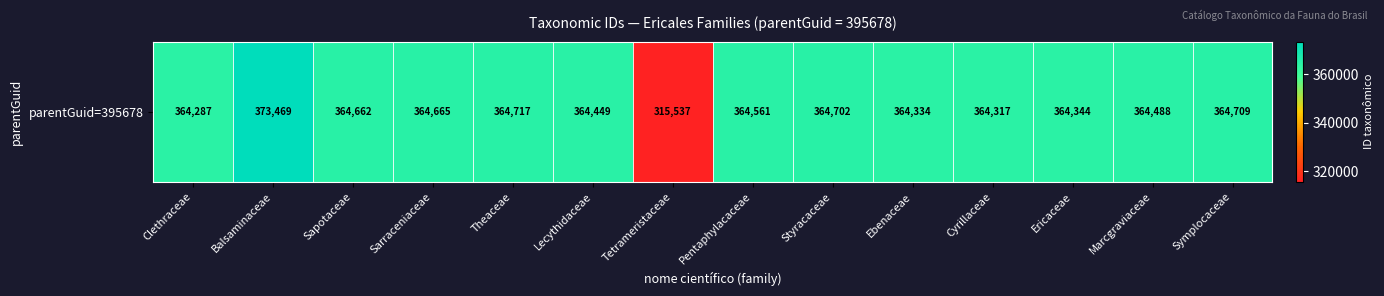

Which category has the highest value across all series?

Balsaminaceae